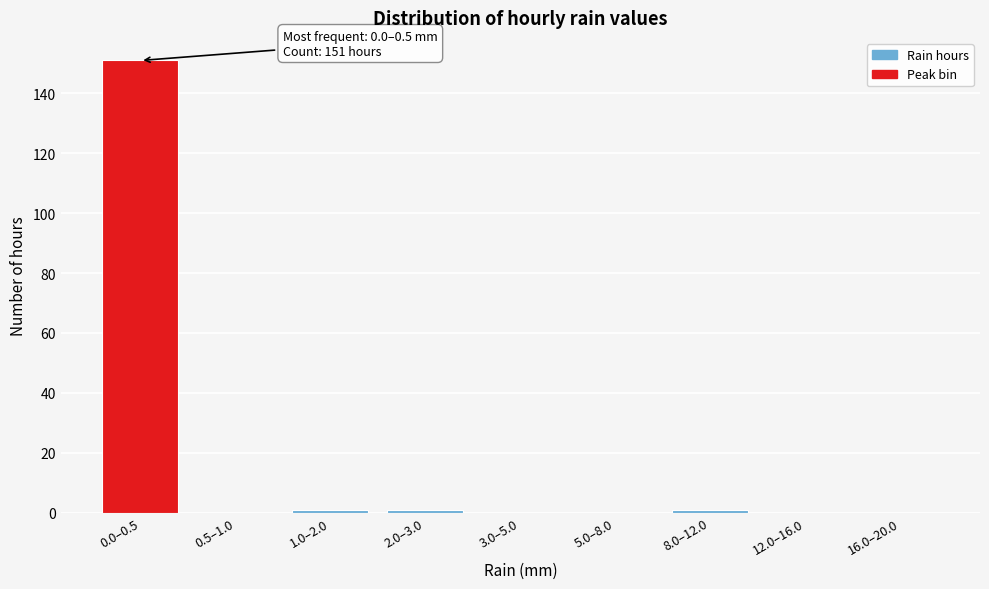

Reading left to right, what are all the values shown in this chart?

0.0–0.5=151	0.5–1.0=0	1.0–2.0=1	2.0–3.0=1	3.0–5.0=0	5.0–8.0=0	8.0–12.0=1	12.0–16.0=0	16.0–20.0=0